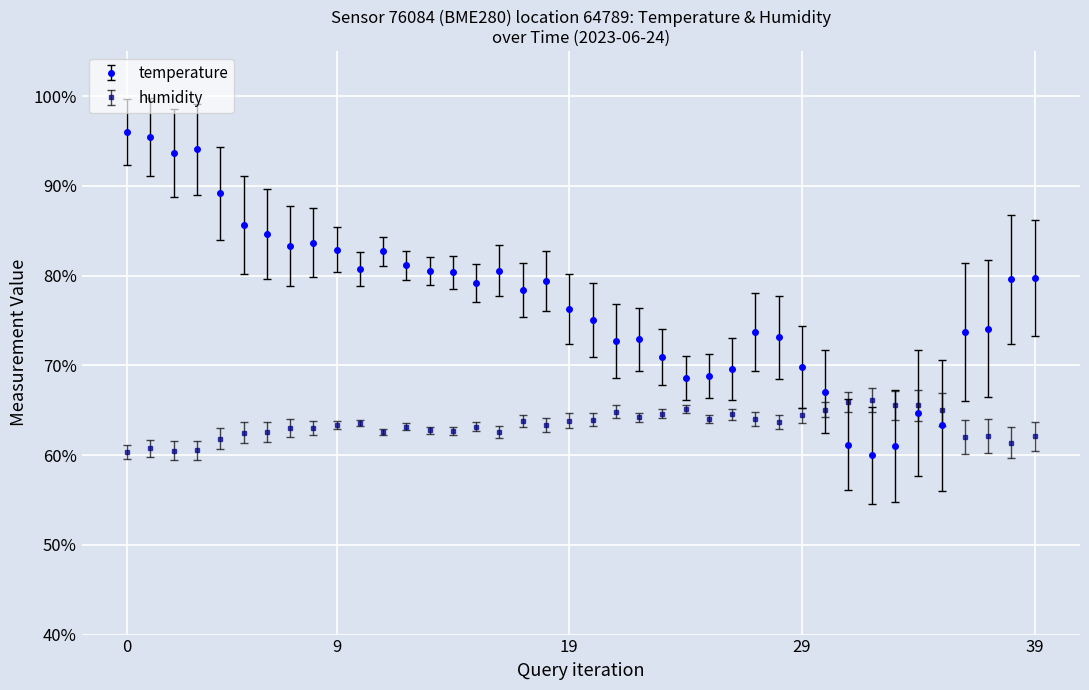

After their last crossing, which series has the higher values: temperature or humidity?

temperature